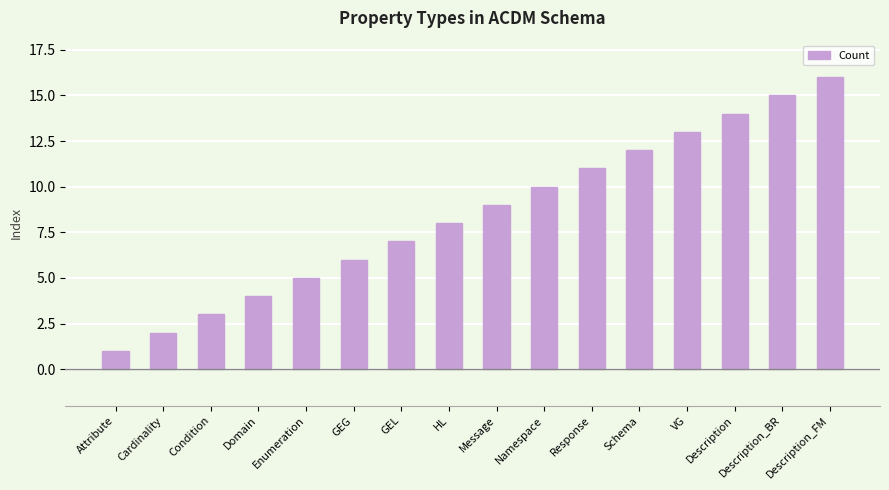

What is the difference between the maximum and minimum values?

15